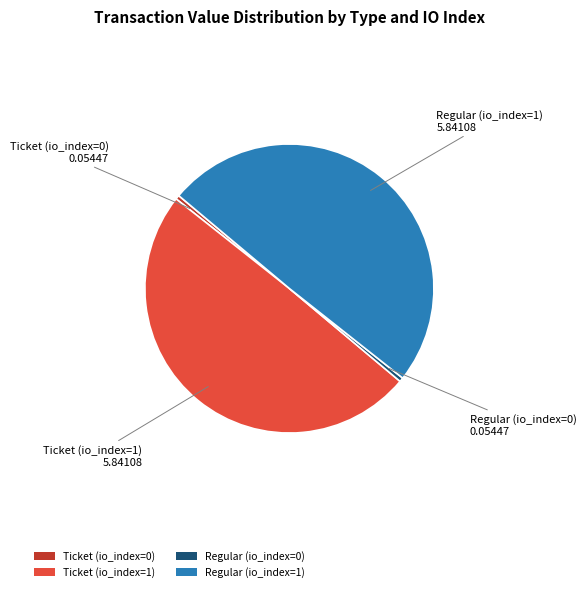

Does Regular (io_index=0) represent more than half of the total?

No